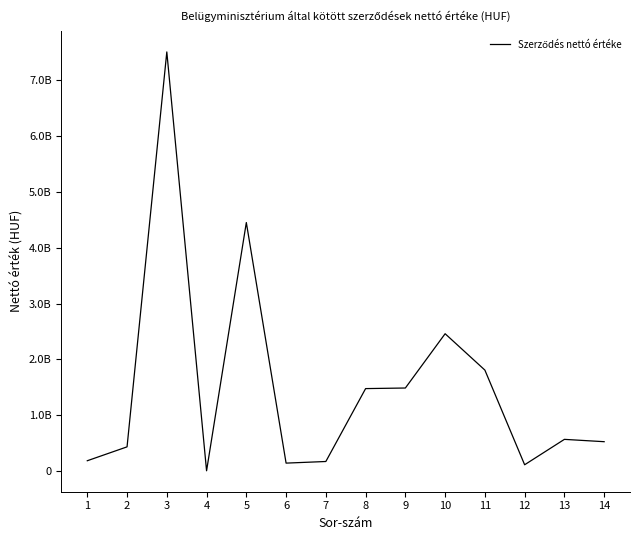

Is this an area chart (filled region under the line)?

No